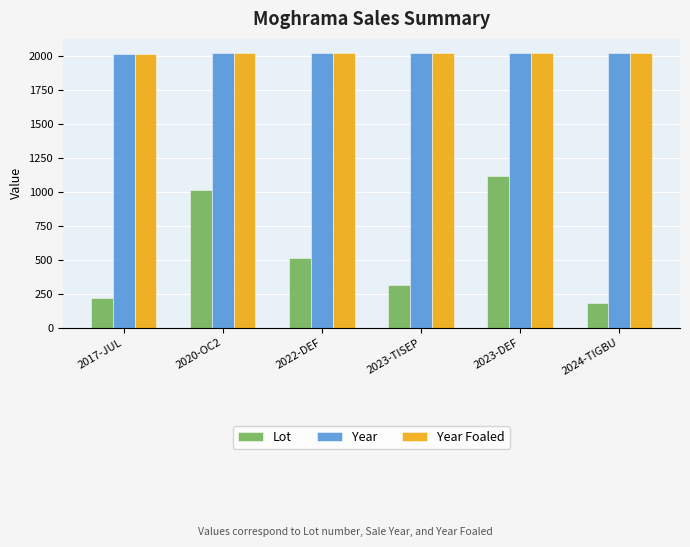

Is it true that Year equals 2023 at 2023-TISEP?

True